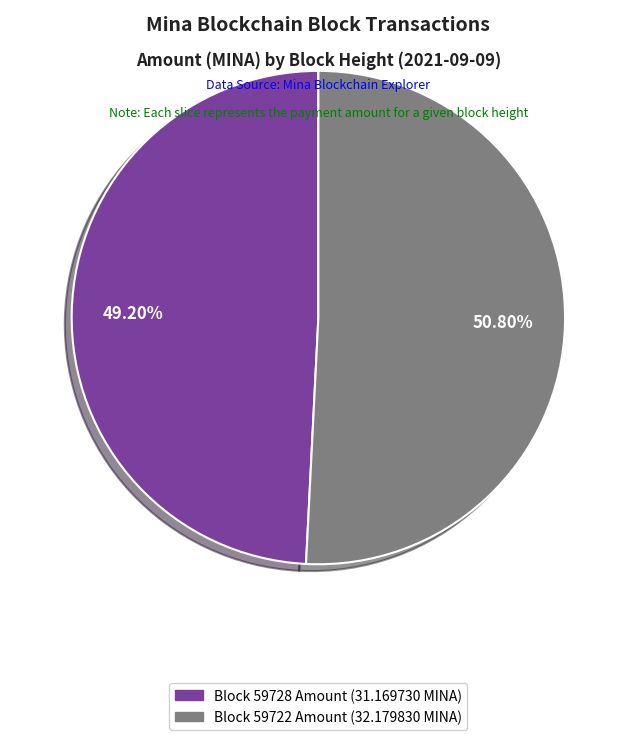

Rank the categories by value from highest to lowest.

Block 59722 Amount (32.179830 MINA), Block 59728 Amount (31.169730 MINA)